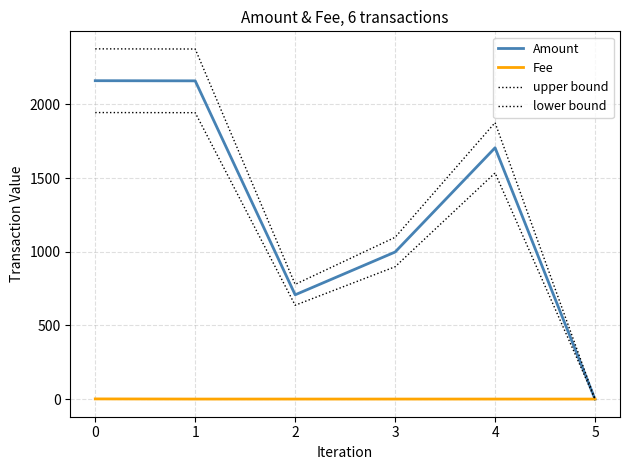

What is the value of the upper bound point at the 1st from the left?

2376.0